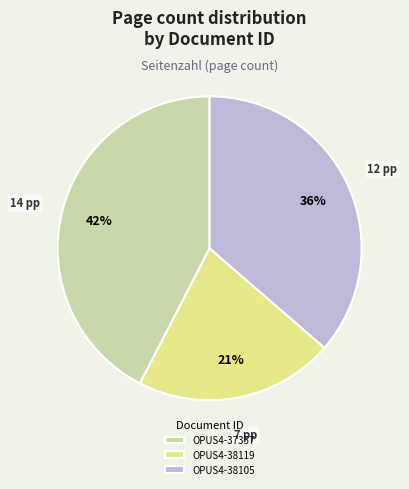

To the nearest percent, what is the average slice percentage?

33%